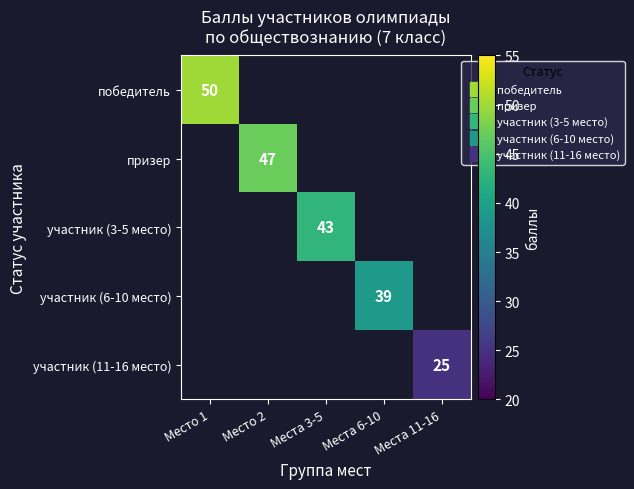

At how many categories does at least one series exceed 47?

1